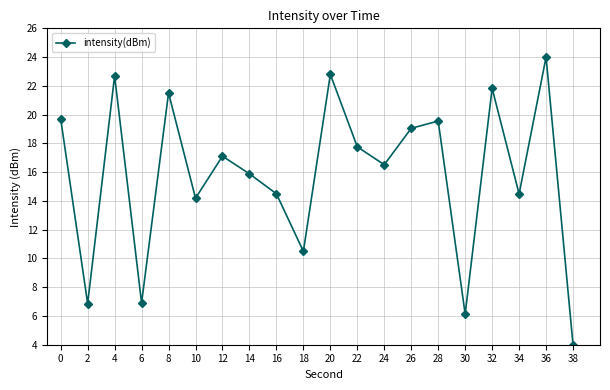

What is the difference between the maximum and minimum values?

20.0